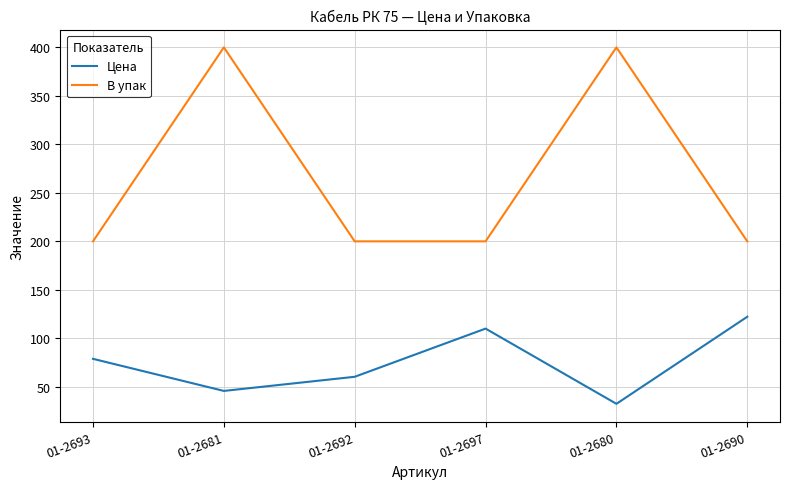

What is the average value of the В упак series?

266.7